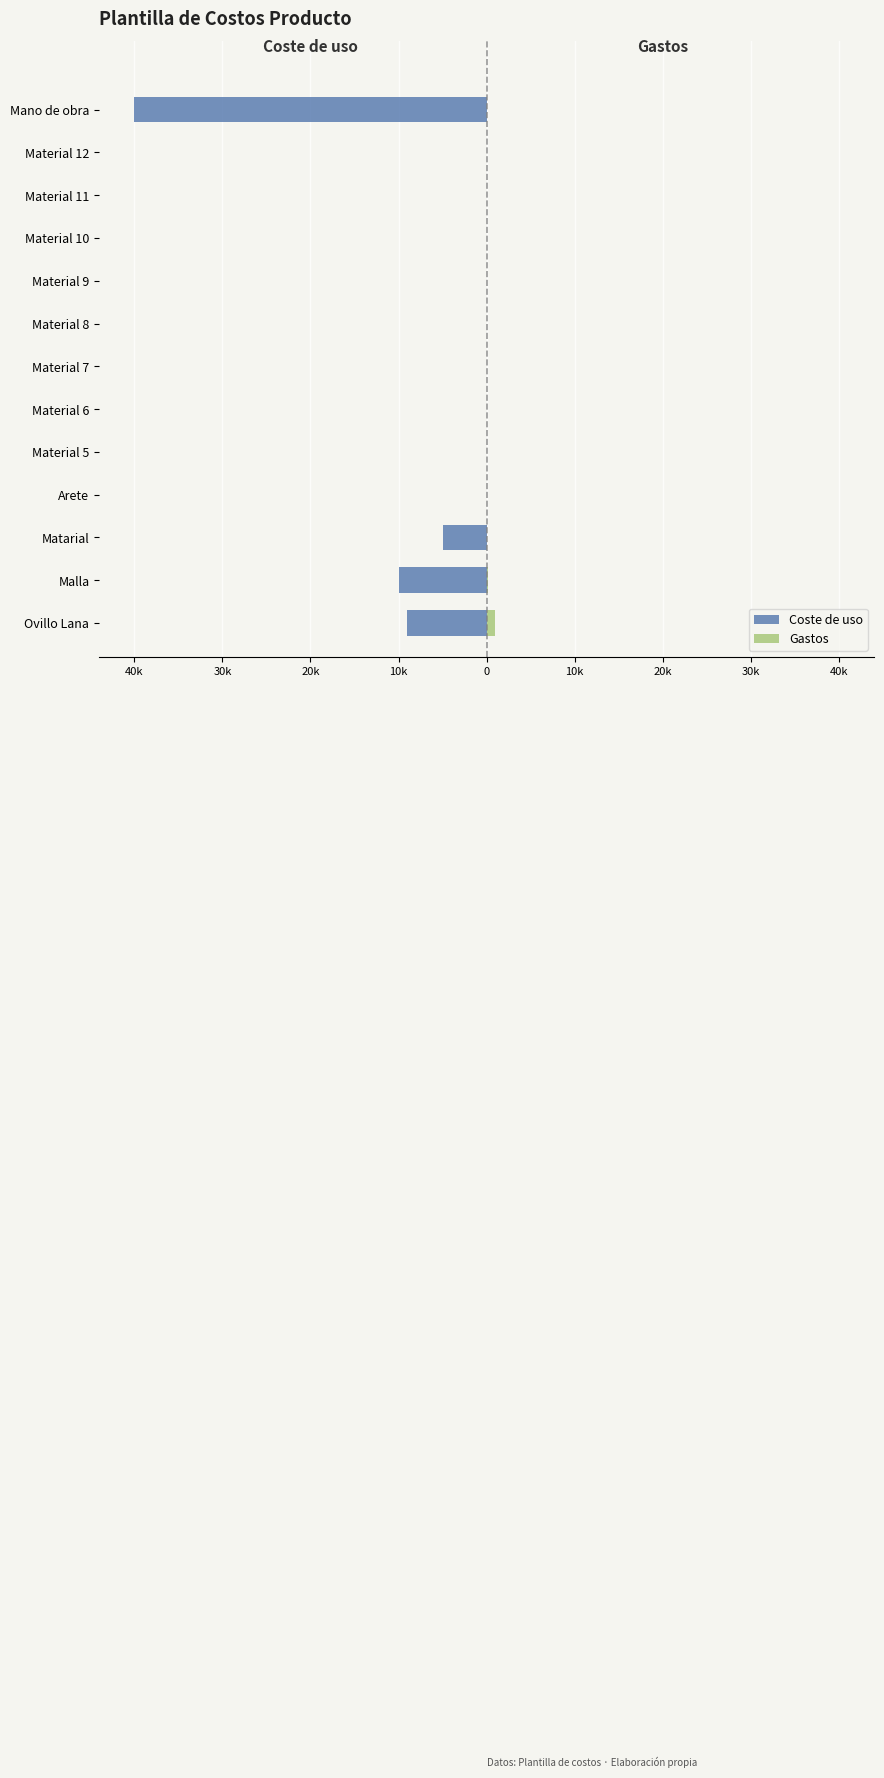

Rank the series by their average value, from lowest to highest.

Coste de uso, Gastos